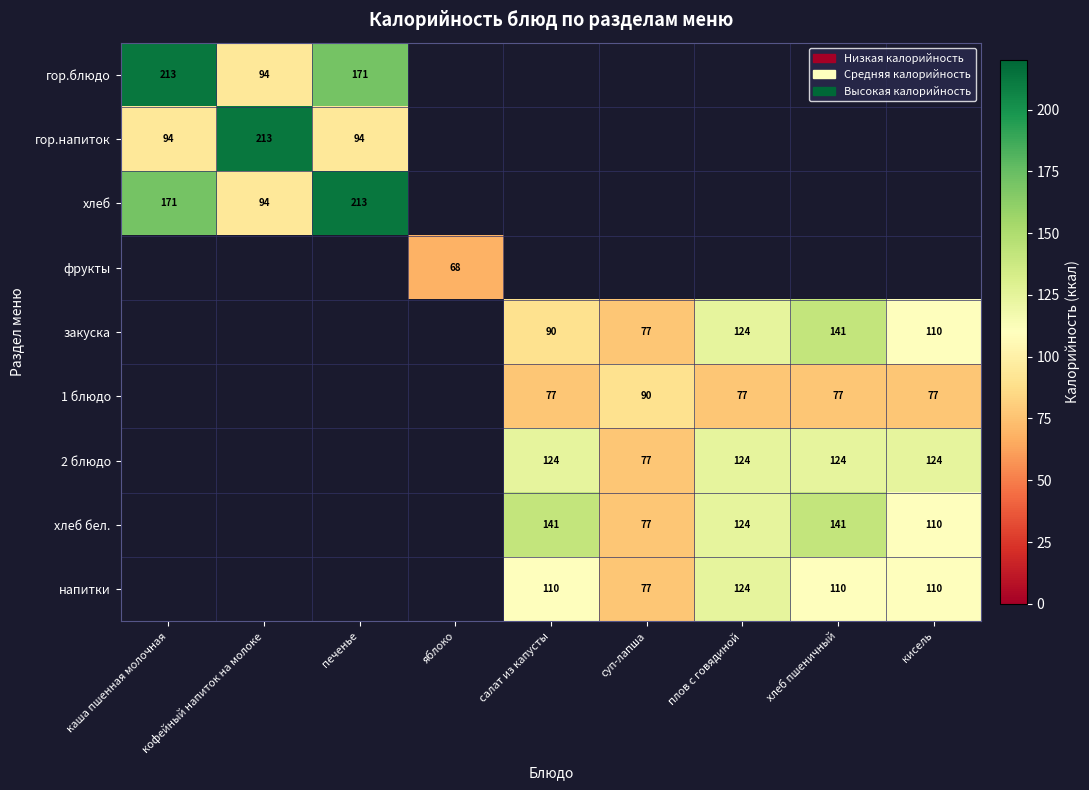

The value of закуска at суп-лапша is 132. True or false?

False